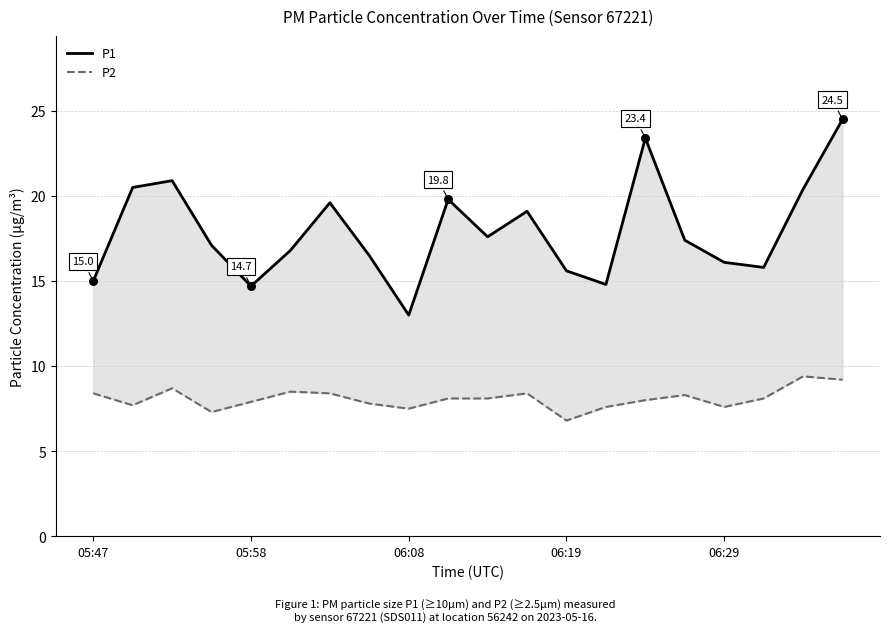

Which series has the largest total across all categories?

P1